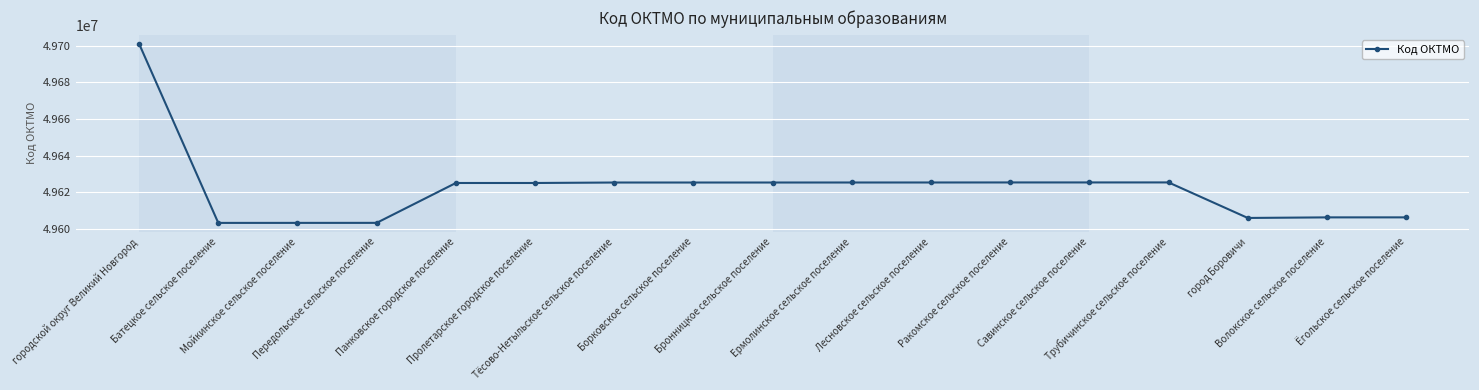

At which label does the data first exceed 49625405?

городской округ Великий Новгород